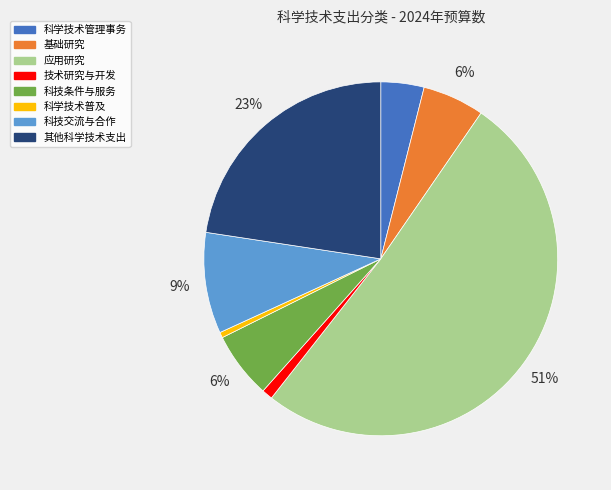

Which has a higher value, 应用研究 or 科学技术管理事务?

应用研究